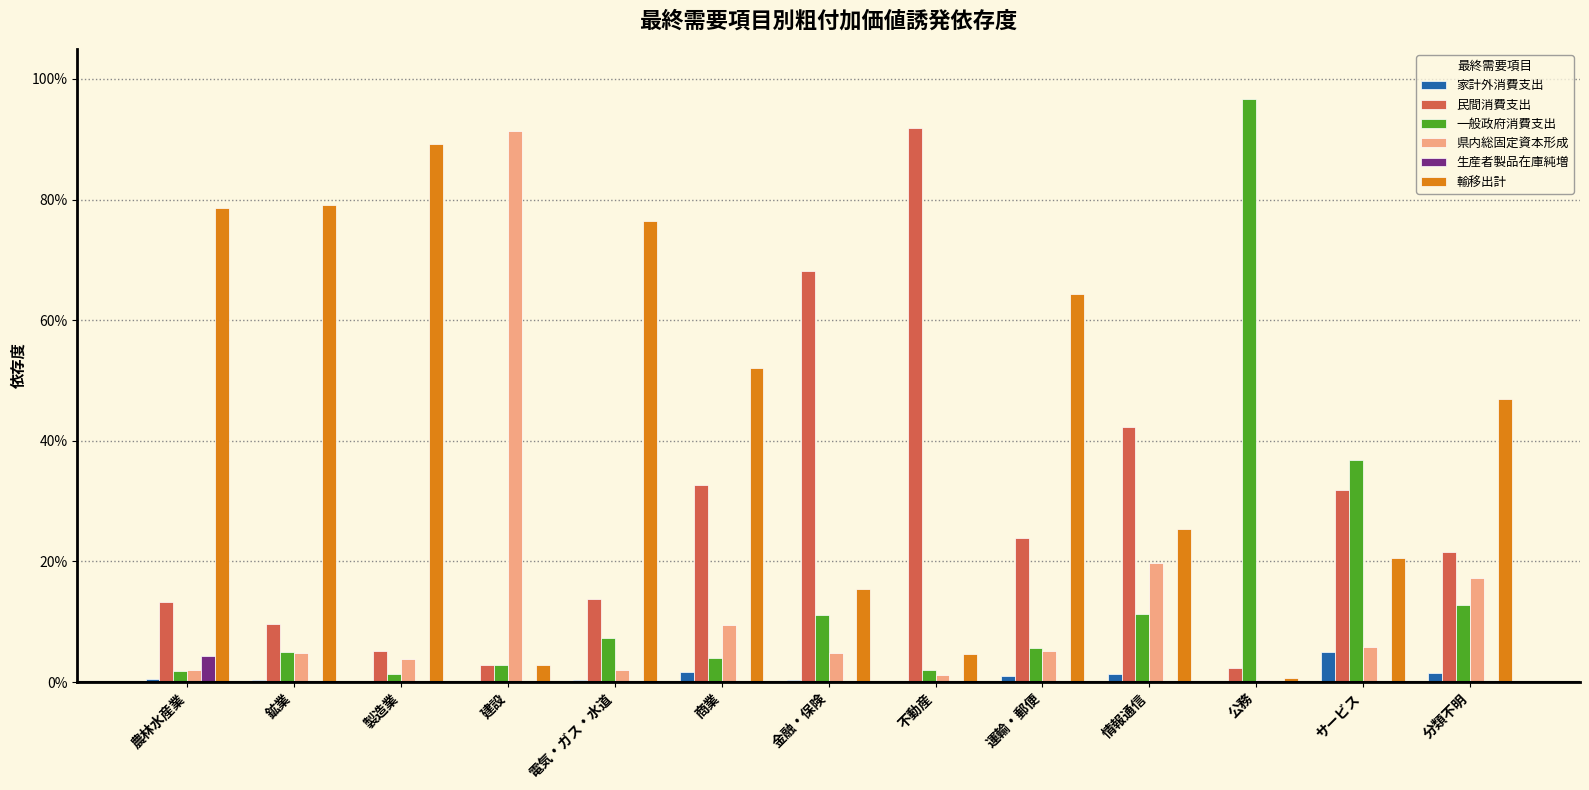

Does the chart contain stacked bars?

No